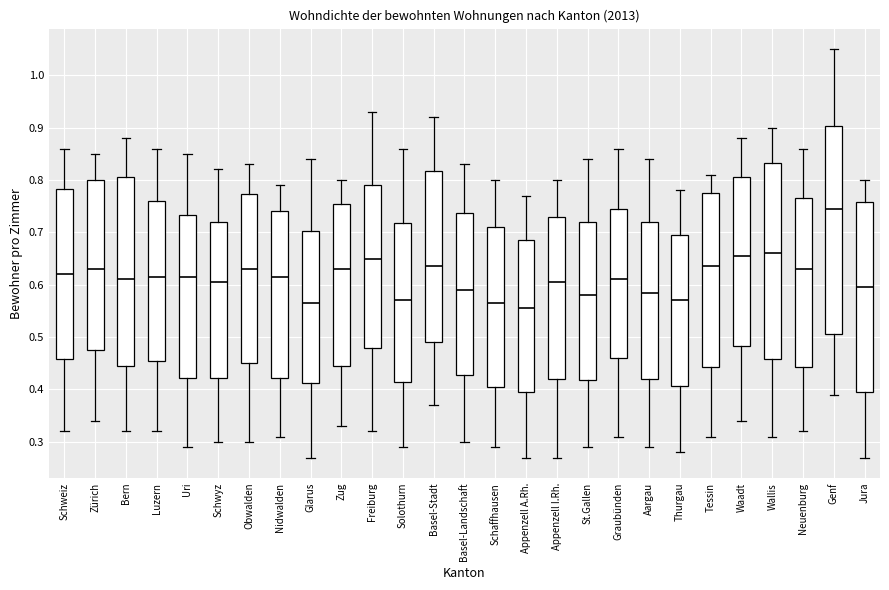

Reading left to right, transcribe this box plot: for each box, give where its median line is, the range the box spans, and where its two whiskers end, as read against the y-axis. The values are not printed on the chart, so give them approximately, as read against the axis.

Schweiz: median 0.62, box 0.46 to 0.78, whiskers 0.32 to 0.86
Zürich: median 0.63, box 0.48 to 0.80, whiskers 0.34 to 0.85
Bern: median 0.61, box 0.45 to 0.81, whiskers 0.32 to 0.88
Luzern: median 0.62, box 0.46 to 0.76, whiskers 0.32 to 0.86
Uri: median 0.62, box 0.42 to 0.73, whiskers 0.29 to 0.85
Schwyz: median 0.61, box 0.42 to 0.72, whiskers 0.30 to 0.82
Obwalden: median 0.63, box 0.45 to 0.77, whiskers 0.30 to 0.83
Nidwalden: median 0.62, box 0.42 to 0.74, whiskers 0.31 to 0.79
Glarus: median 0.57, box 0.41 to 0.70, whiskers 0.27 to 0.84
Zug: median 0.63, box 0.45 to 0.76, whiskers 0.33 to 0.80
Freiburg: median 0.65, box 0.48 to 0.79, whiskers 0.32 to 0.93
Solothurn: median 0.57, box 0.42 to 0.72, whiskers 0.29 to 0.86
Basel-Stadt: median 0.64, box 0.49 to 0.82, whiskers 0.37 to 0.92
Basel-Landschaft: median 0.59, box 0.43 to 0.74, whiskers 0.30 to 0.83
Schaffhausen: median 0.57, box 0.41 to 0.71, whiskers 0.29 to 0.80
Appenzell A.Rh.: median 0.56, box 0.40 to 0.69, whiskers 0.27 to 0.77
Appenzell I.Rh.: median 0.61, box 0.42 to 0.73, whiskers 0.27 to 0.80
St.Gallen: median 0.58, box 0.42 to 0.72, whiskers 0.29 to 0.84
Graubünden: median 0.61, box 0.46 to 0.75, whiskers 0.31 to 0.86
Aargau: median 0.59, box 0.42 to 0.72, whiskers 0.29 to 0.84
Thurgau: median 0.57, box 0.41 to 0.70, whiskers 0.28 to 0.78
Tessin: median 0.64, box 0.44 to 0.78, whiskers 0.31 to 0.81
Waadt: median 0.66, box 0.48 to 0.81, whiskers 0.34 to 0.88
Wallis: median 0.66, box 0.46 to 0.83, whiskers 0.31 to 0.90
Neuenburg: median 0.63, box 0.44 to 0.77, whiskers 0.32 to 0.86
Genf: median 0.75, box 0.51 to 0.90, whiskers 0.39 to 1.05
Jura: median 0.60, box 0.40 to 0.76, whiskers 0.27 to 0.80